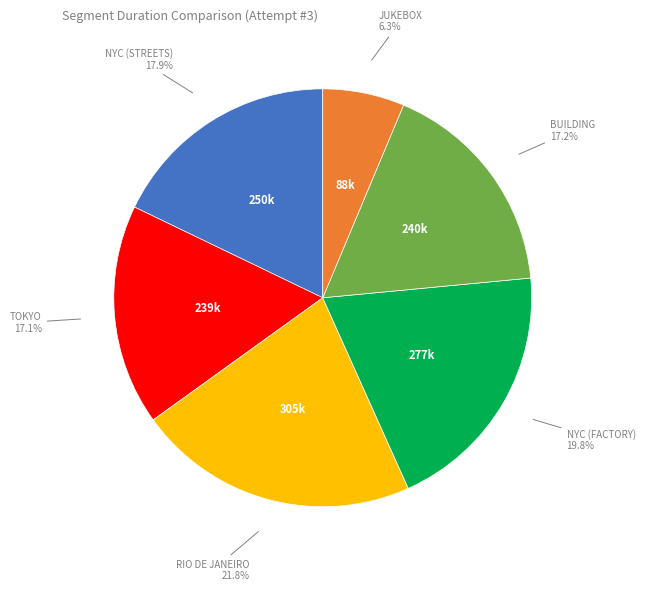

Is there any slice that represents more than half of the pie?

No